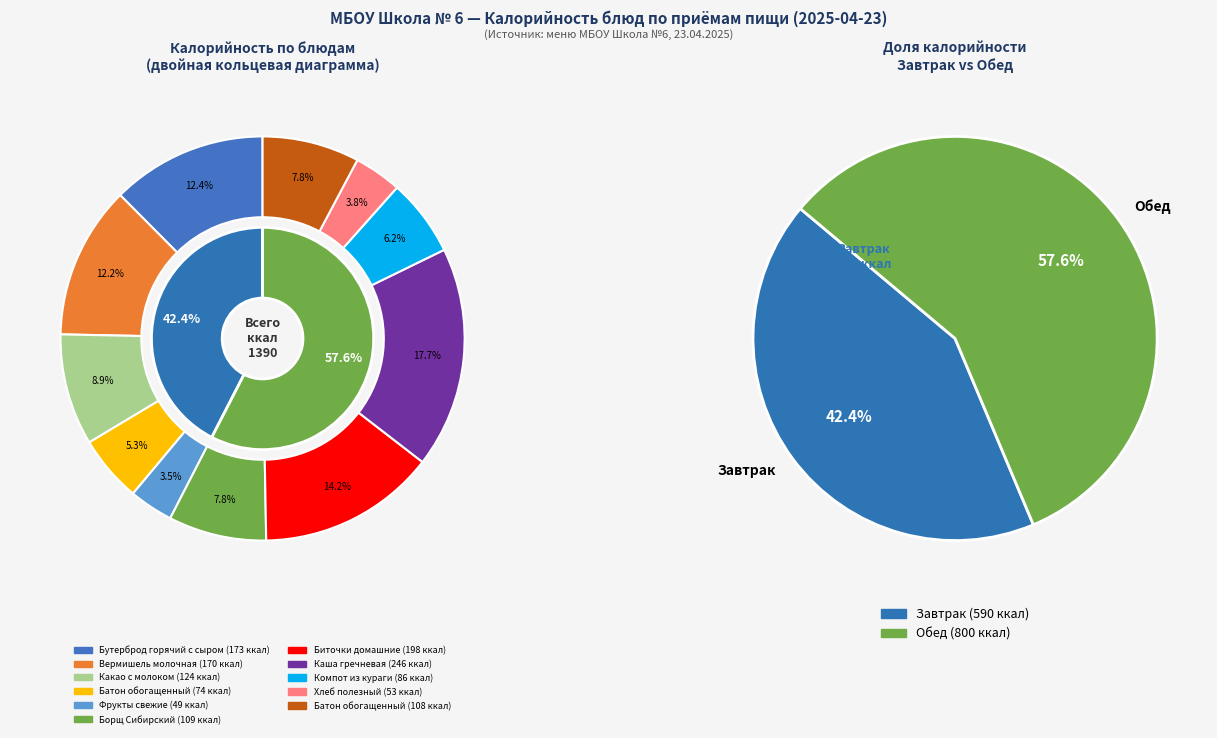

To the nearest percent, what percentage of the pie is Батон обогащенный (завтрак)?

5%